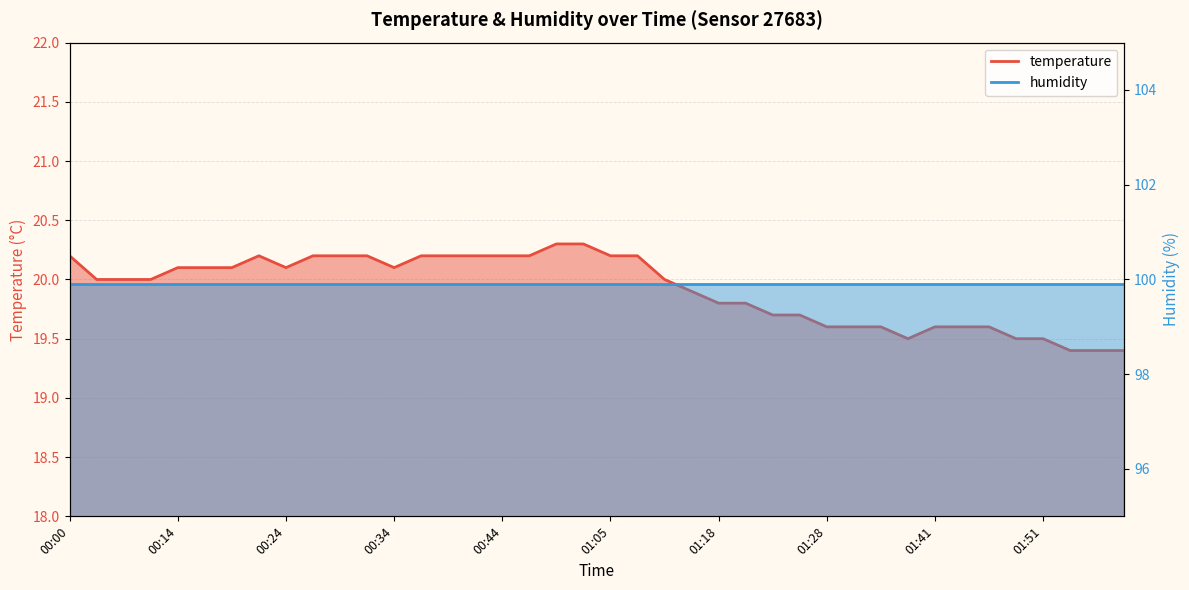

How many data points are above 20?

19